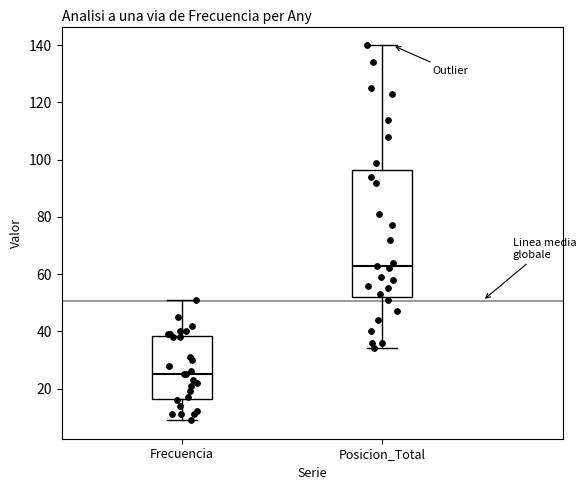

Reading left to right, transcribe this box plot: for each box, give where its median line is, the range the box spans, and where its two whiskers end, as read against the y-axis. The values are not printed on the chart, so give them approximately, as read against the axis.

Frecuencia: median 26, box 16 to 38, whiskers 10 to 52
Posicion_Total: median 64, box 52 to 96, whiskers 34 to 140